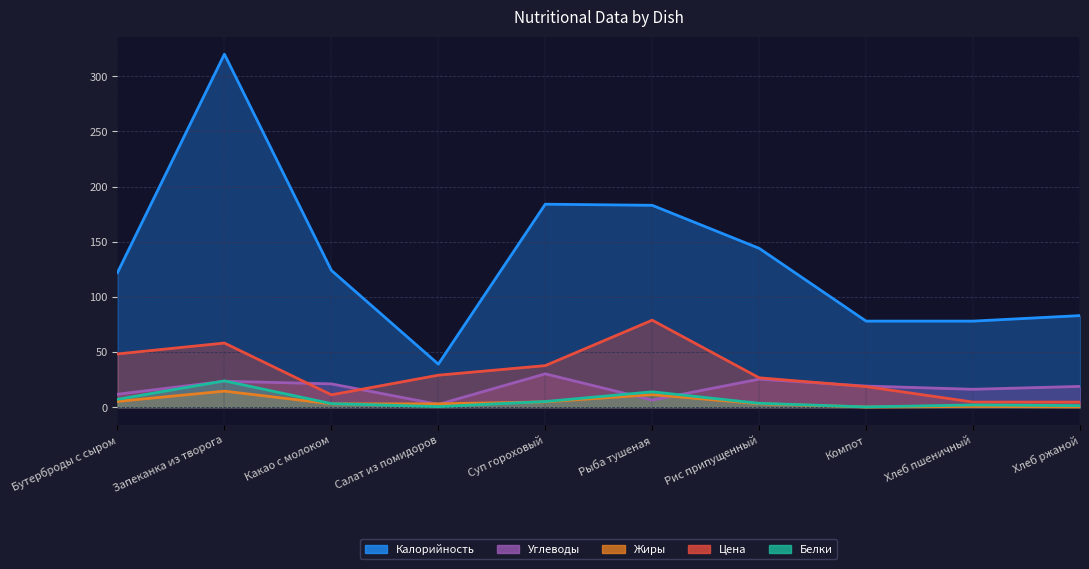

What is the sum of the Углеводы values at Бутерброды с сыром and Рис припущенный?

37.1